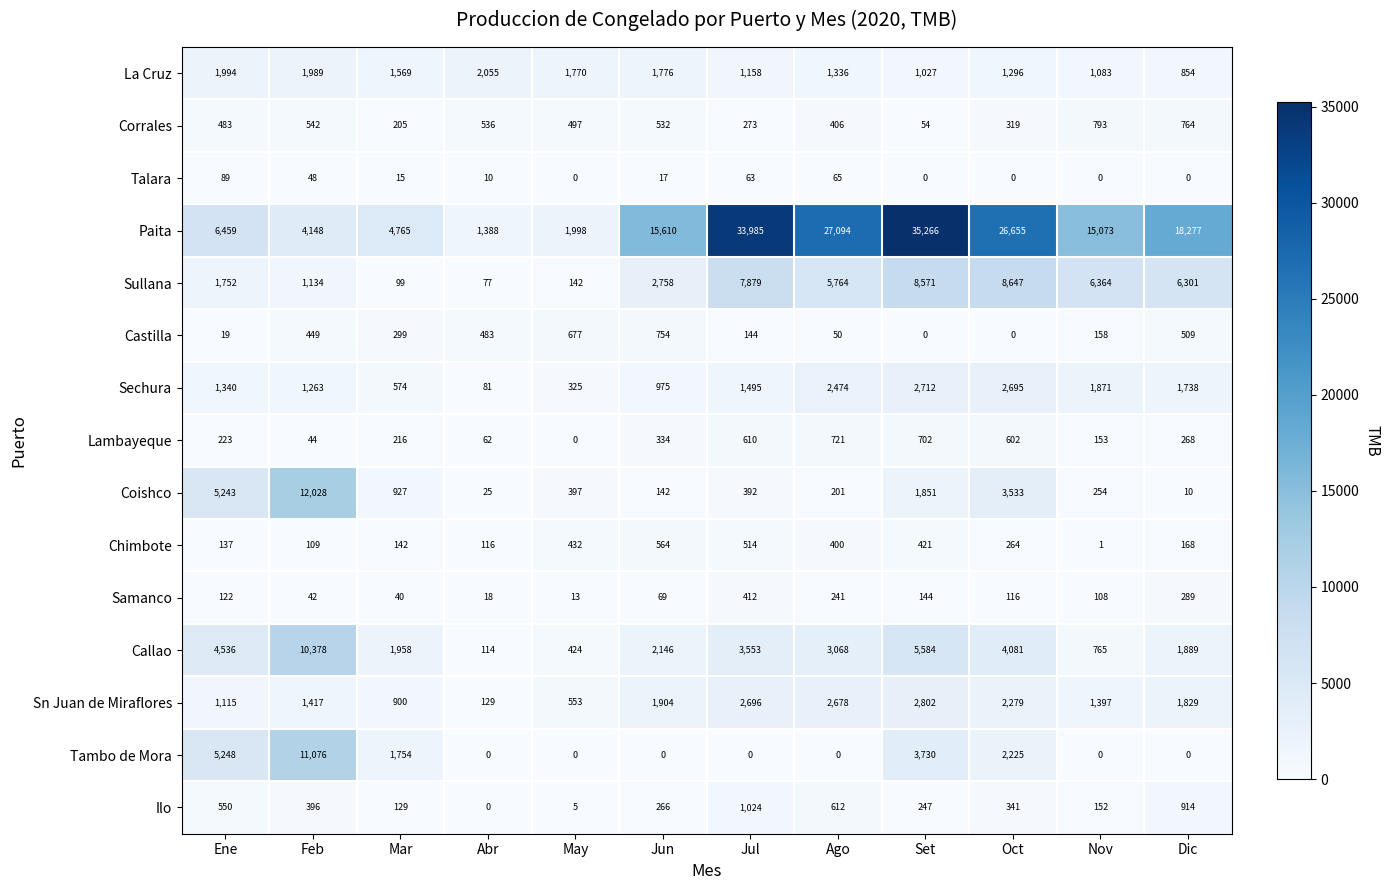

Rank the series at Ago from highest to lowest value.

Paita, Sullana, Callao, Sn Juan de Miraflores, Sechura, La Cruz, Lambayeque, Ilo, Corrales, Chimbote, Samanco, Coishco, Talara, Castilla, Tambo de Mora